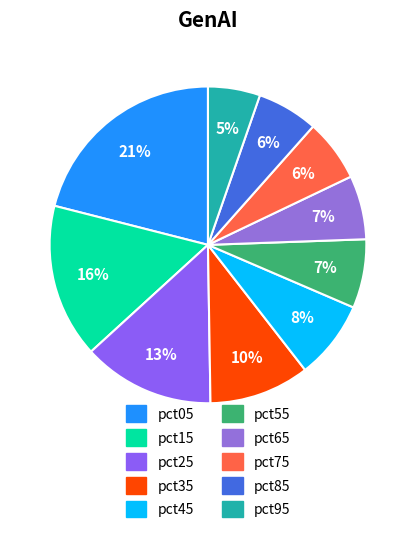

How many segments does this pie chart have?

10